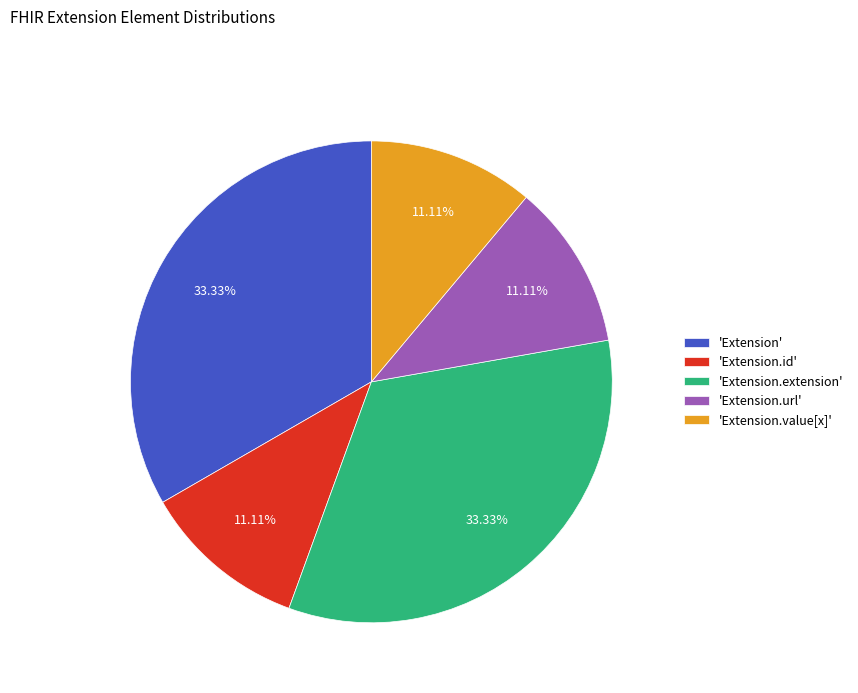

Between 'Extension' and 'Extension.url', which is larger?

'Extension'